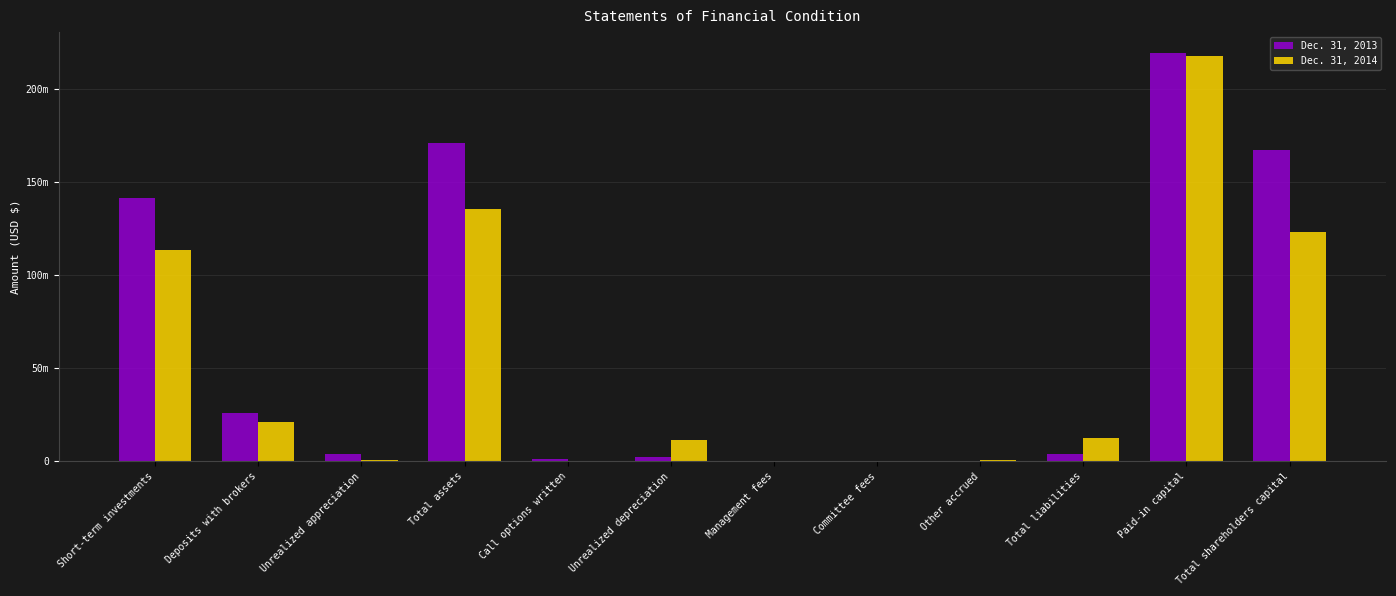

Which series has the largest total across all categories?

Dec. 31, 2013